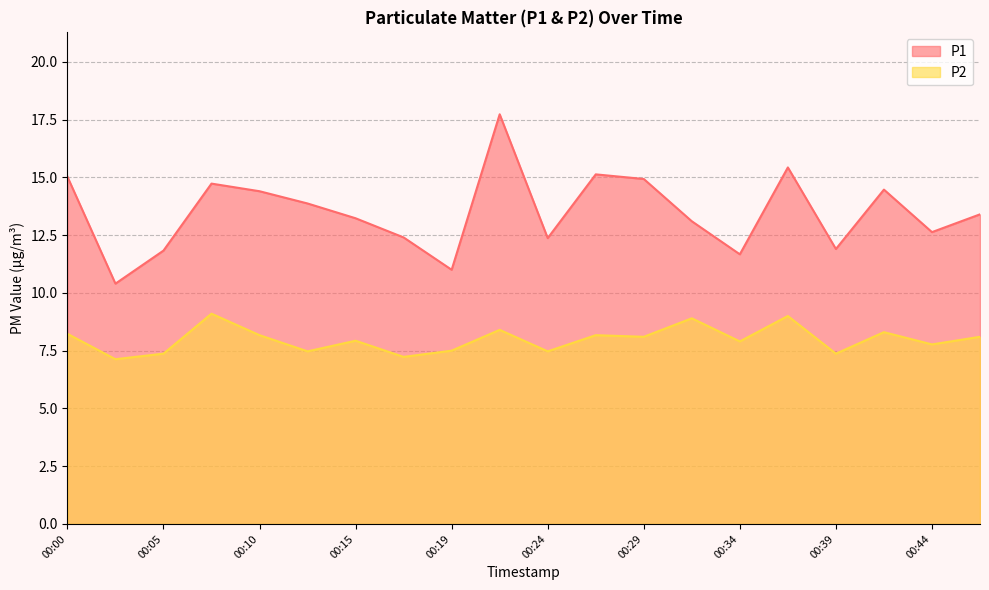

What is the highest value of the P2 series?

9.1